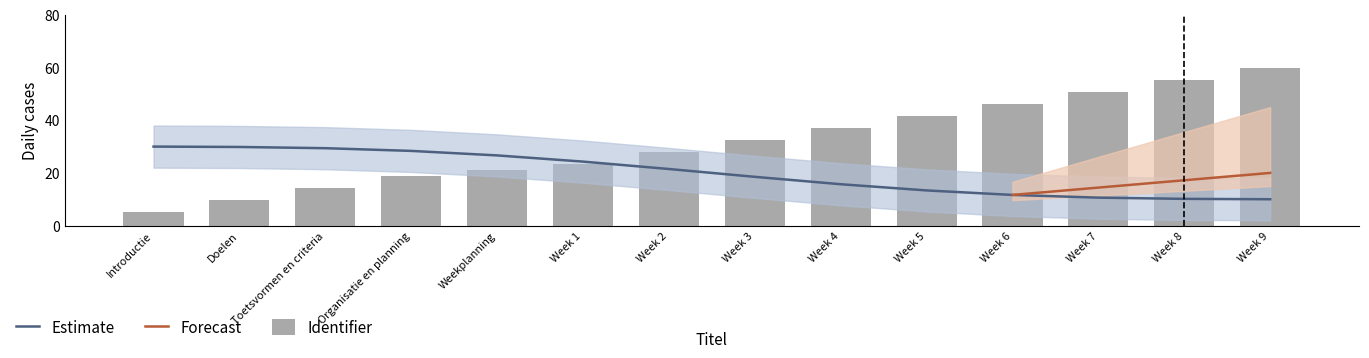

Are the bars horizontal?

No